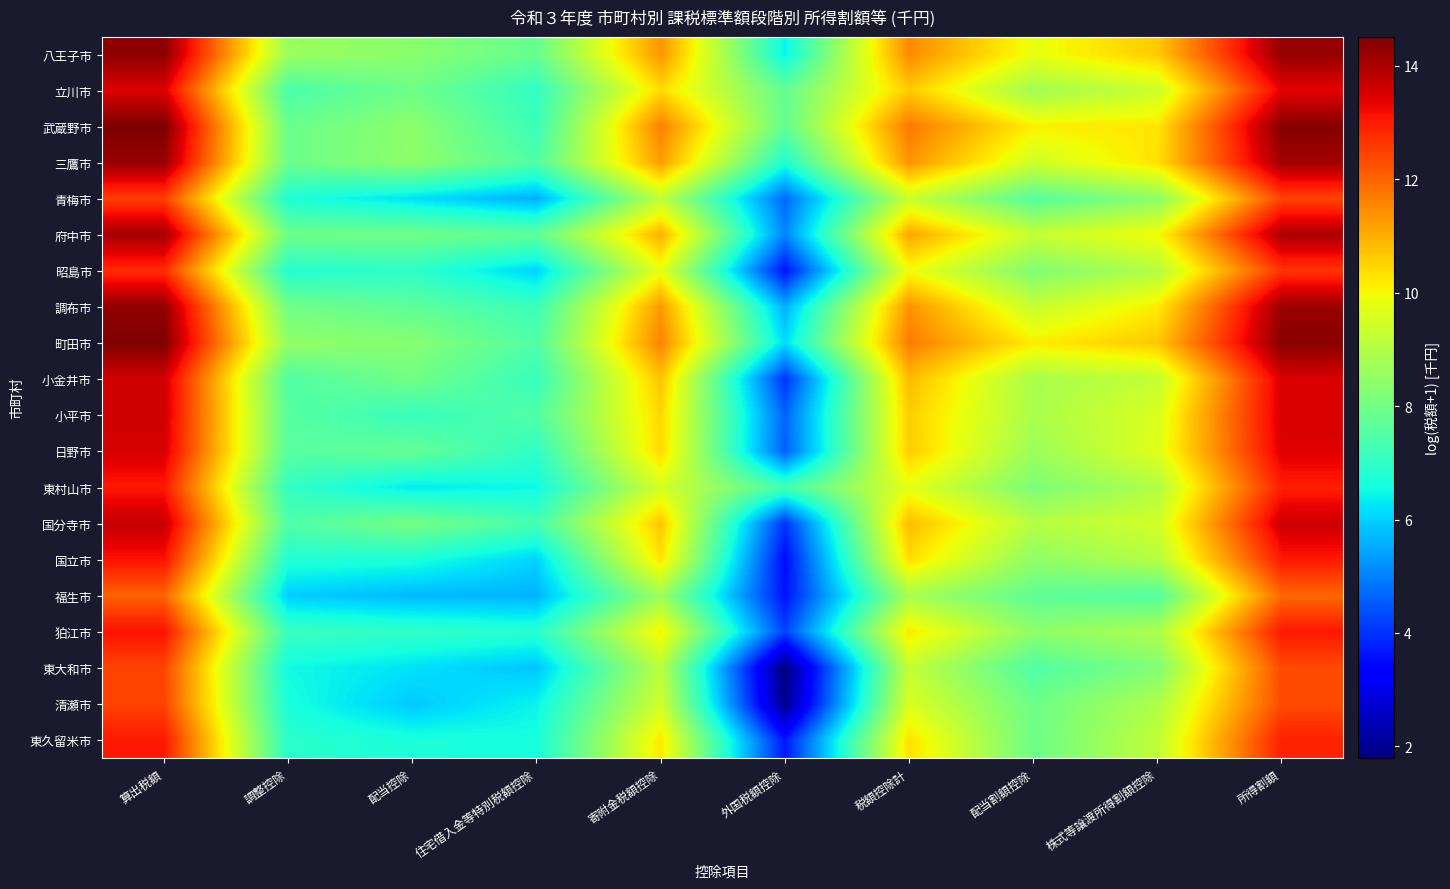

Which series has the widest spread of values?

東大和市